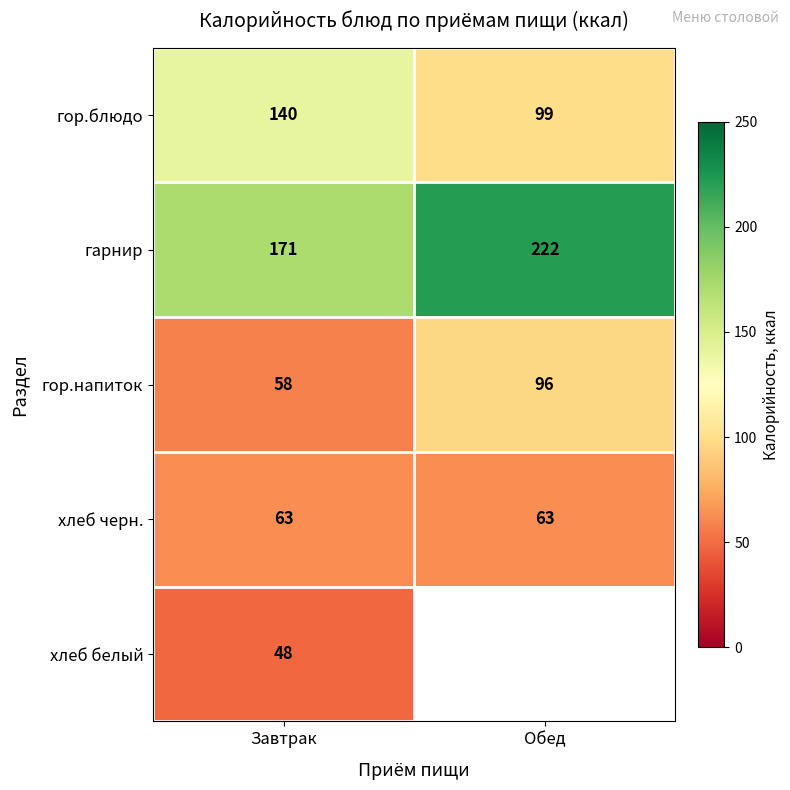

What is the difference between the maximum and minimum values in the гарнир series?

51